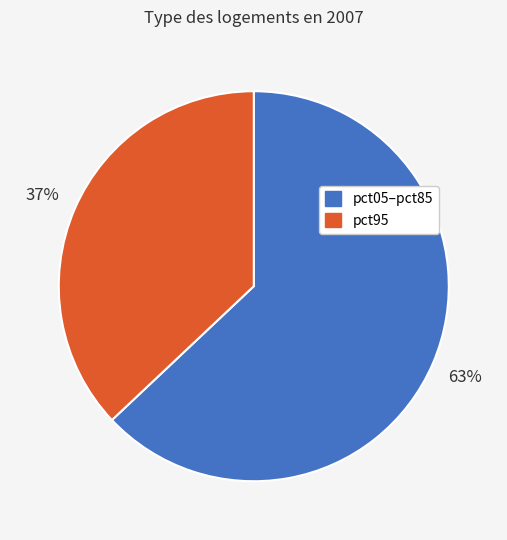

To the nearest percent, what is the average slice percentage?

50%